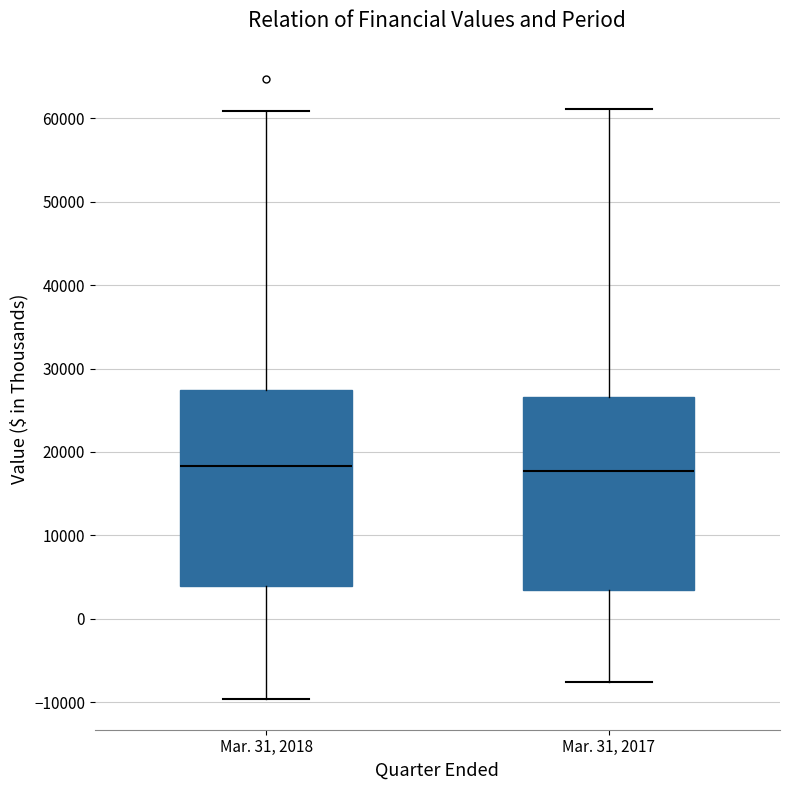

Where is the upper edge of the box for Mar. 31, 2018 on the y-axis? The values are not printed on the chart, so give them approximately, as read against the axis.

27000